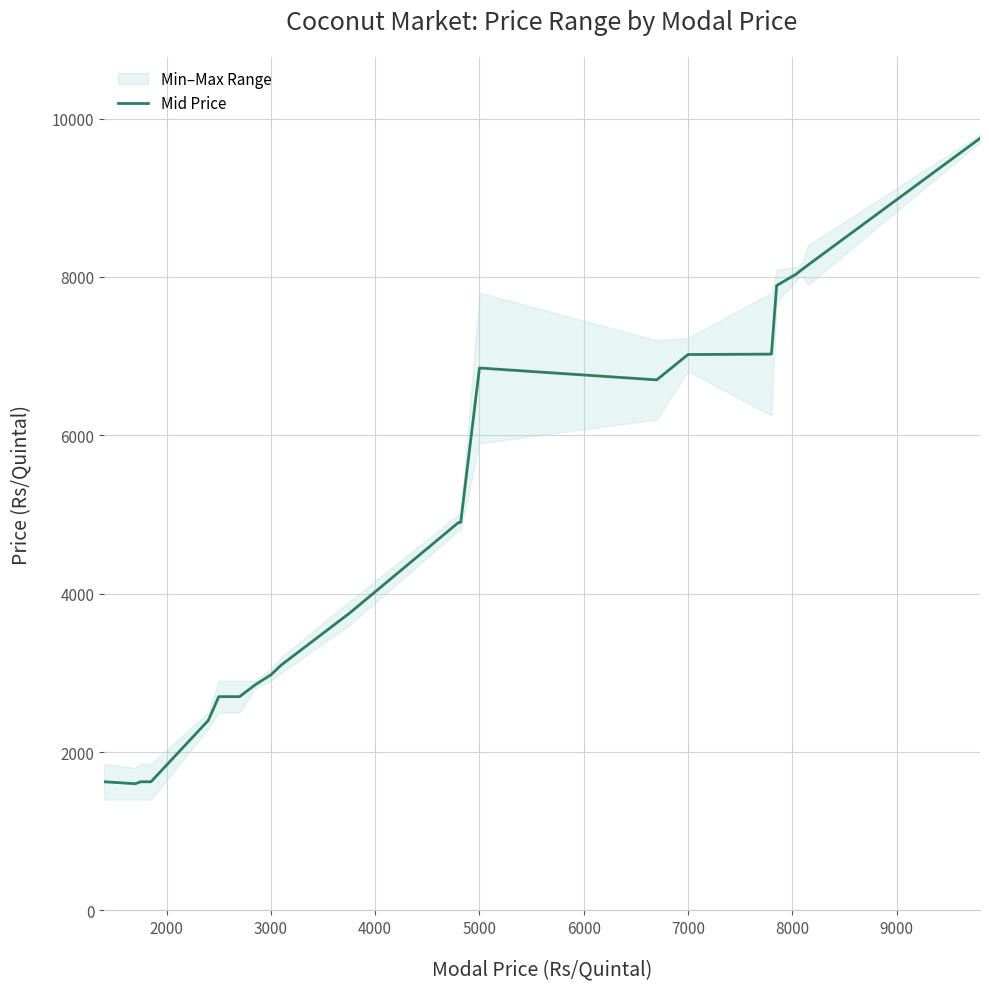

The value of Mid Price at 3000 is 4049.4. True or false?

False